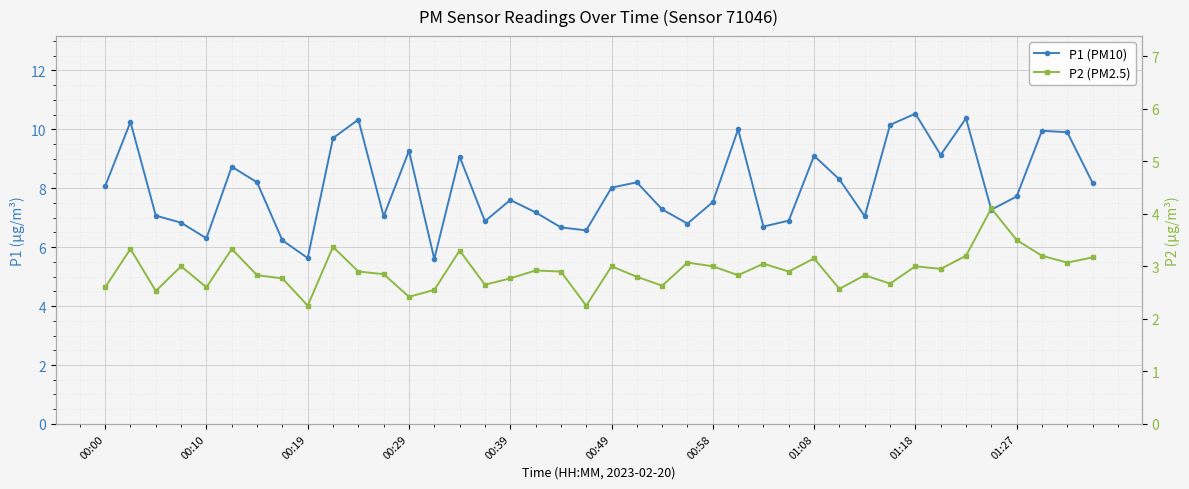

Where does the P1 (PM10) series first go above 8?

00:00